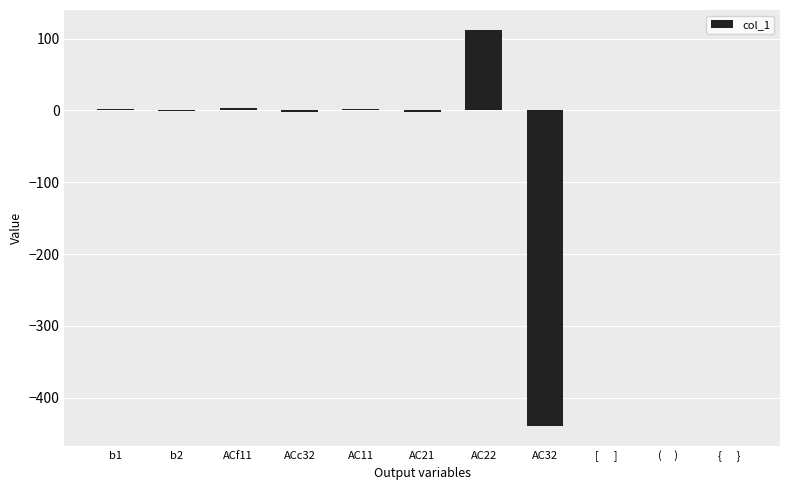

True or false: the data shows -0.0 at [      ].

True